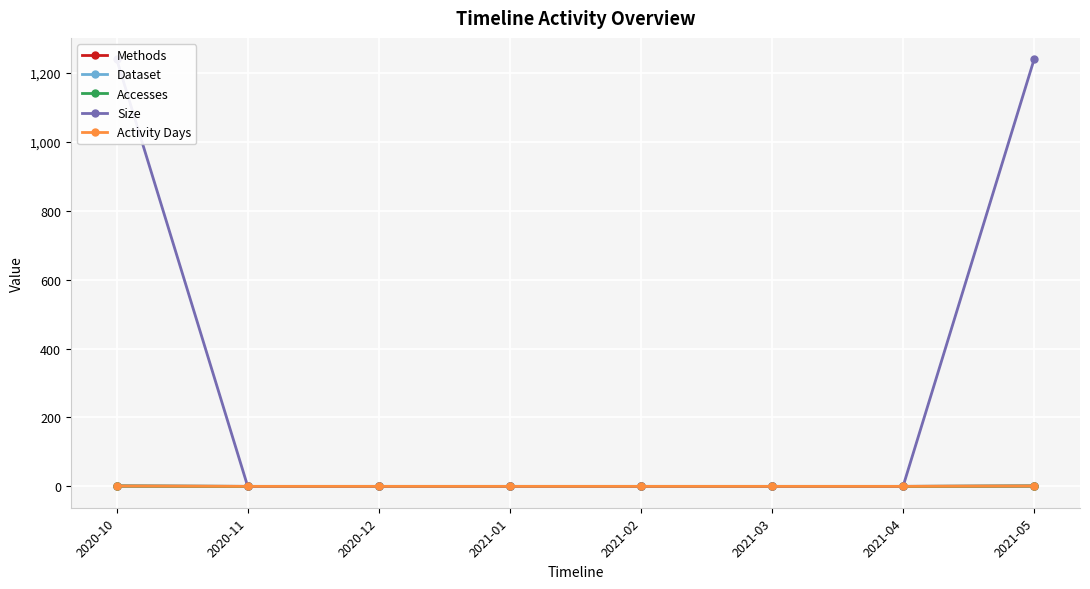

True or false: Activity Days has a value of 1 at 2021-05.

True